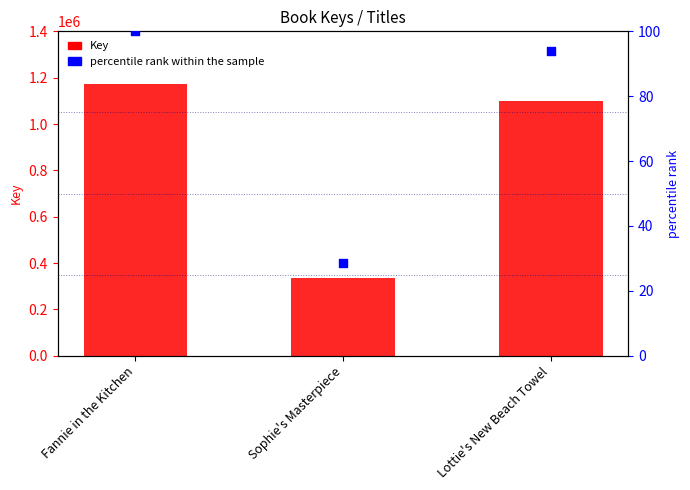

Is the value of percentile rank within the sample at Sophie's Masterpiece greater than the value of Key at Fannie in the Kitchen?

No